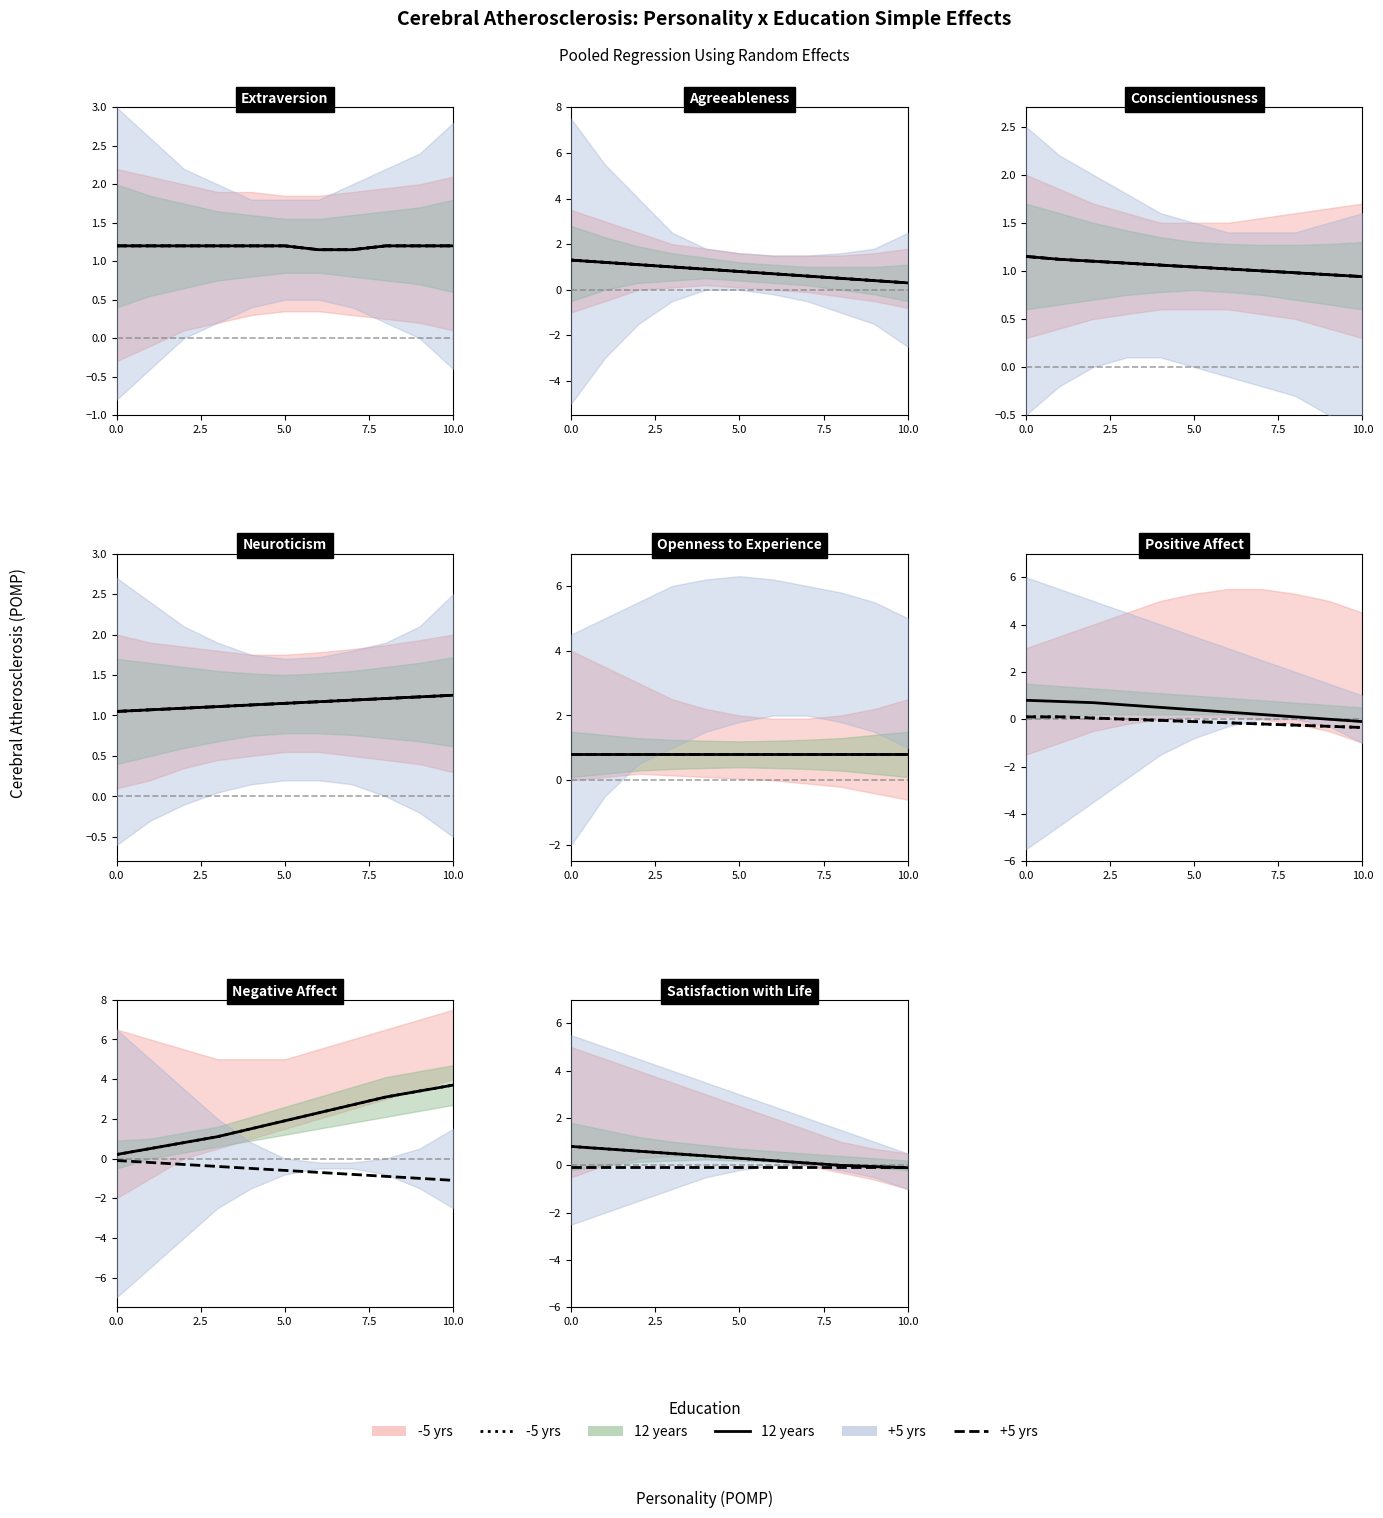

What is the sum of all +5 yrs values?

-0.6